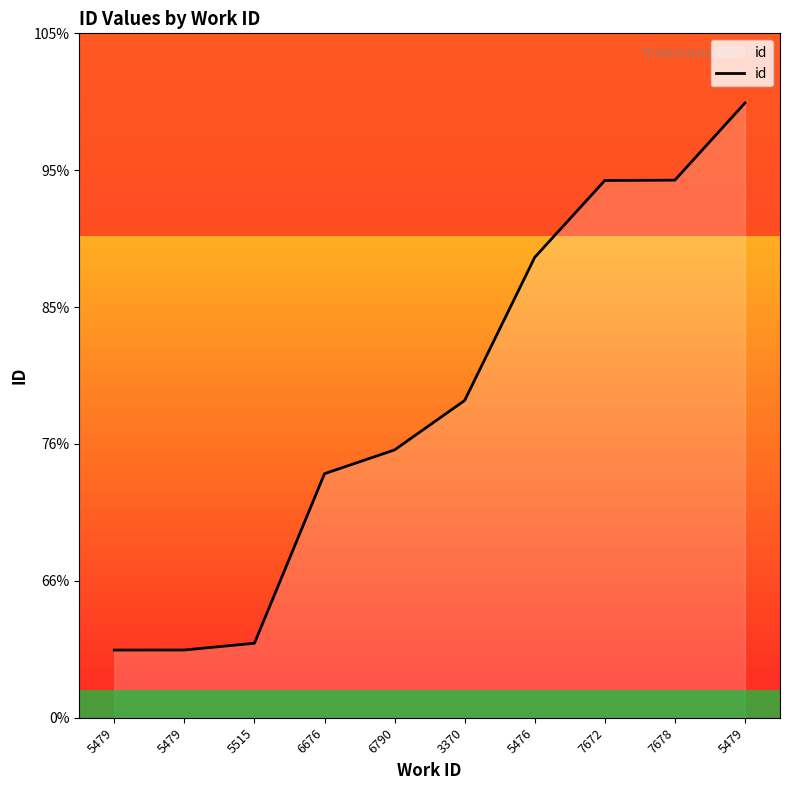

Does the chart have visible grid lines?

No